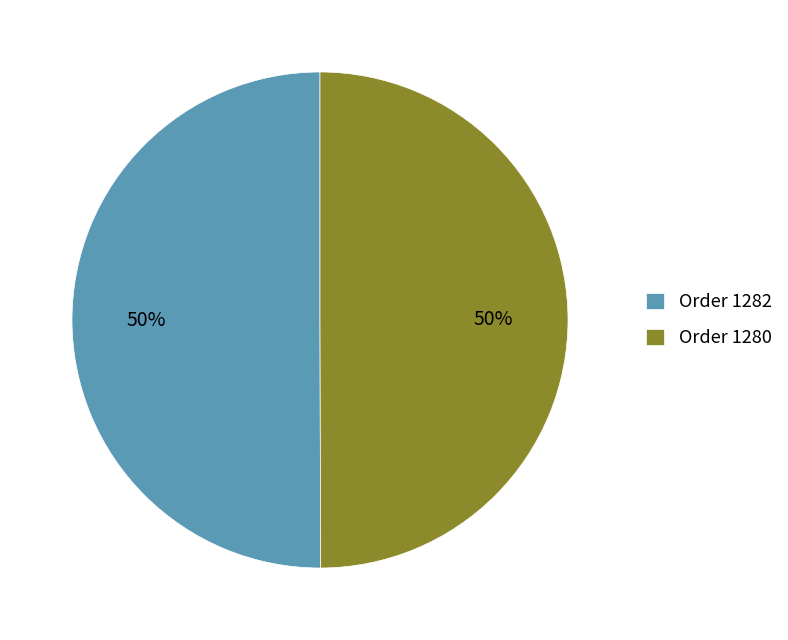

Is it true that Order 1280 is 50% of the pie?

True